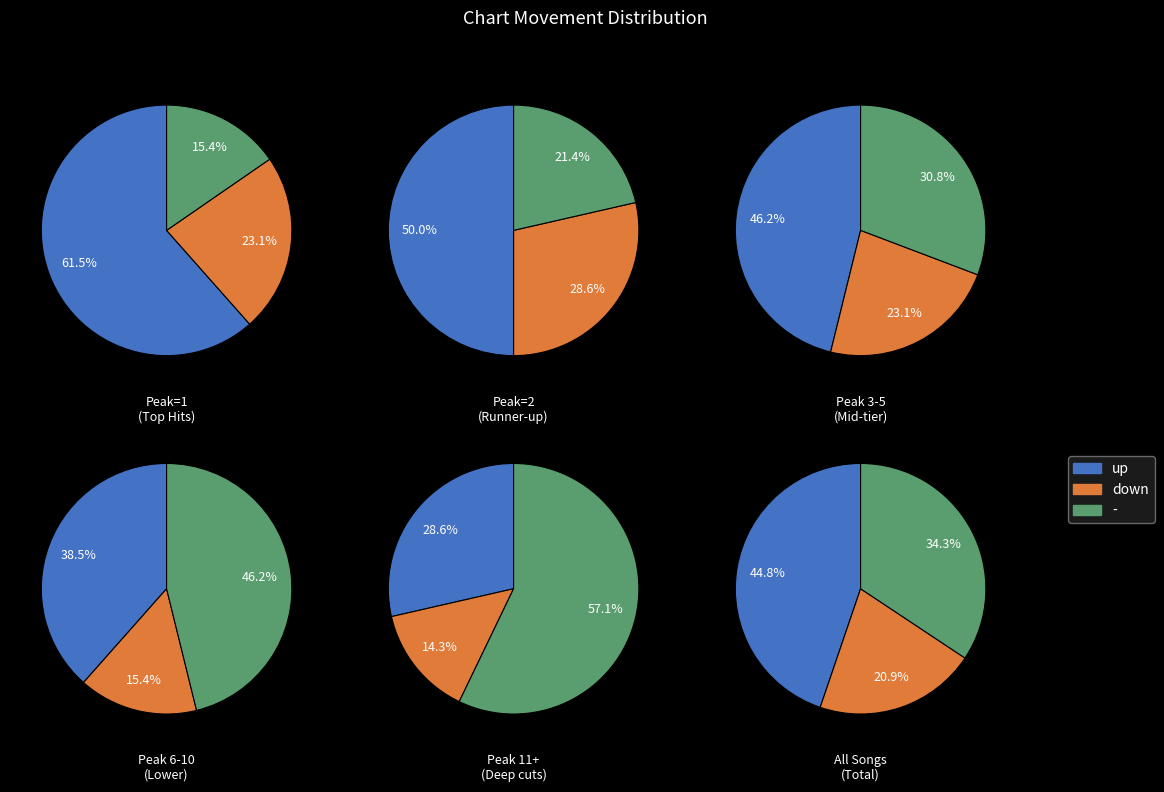

To the nearest percent, what percentage of the pie is -?

34%